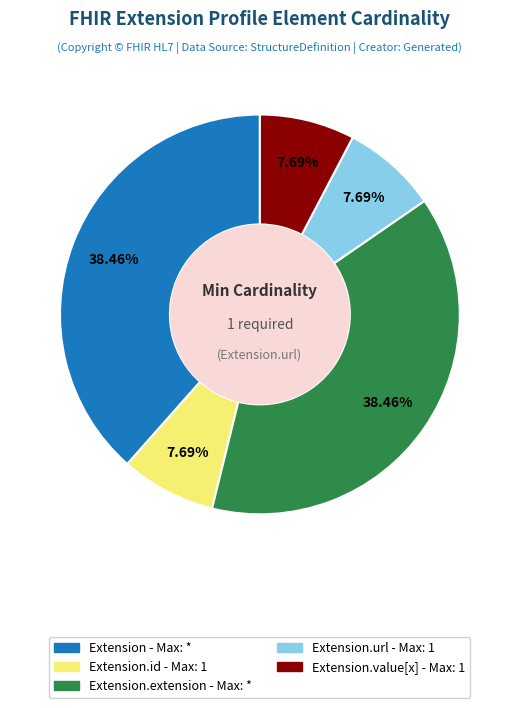

Count the number of slices in the pie.

5